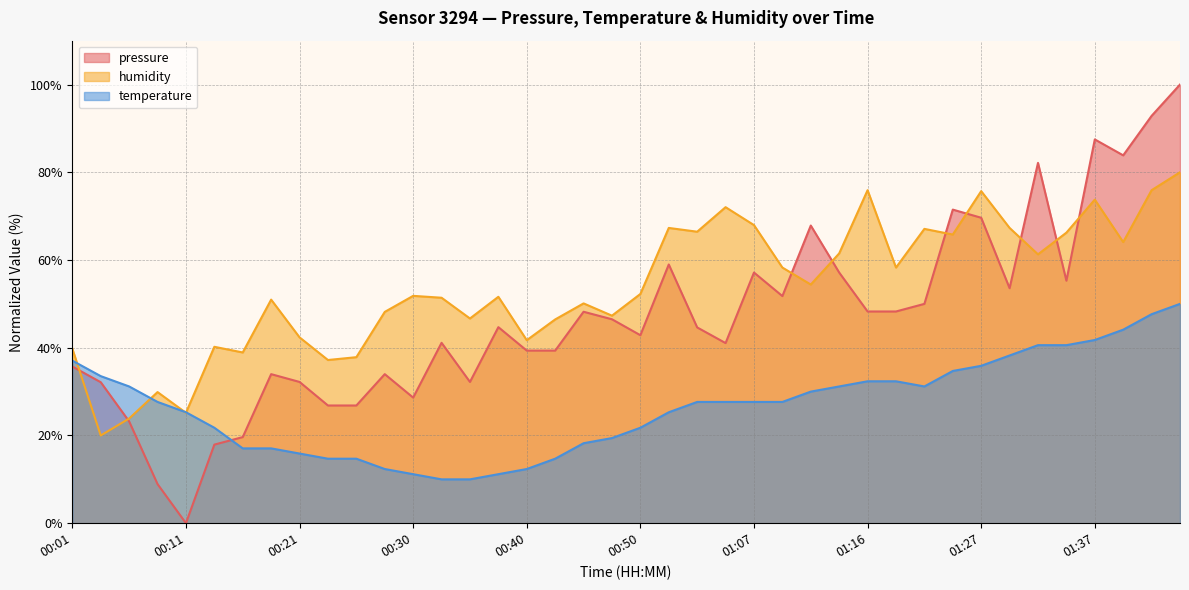

Reading left to right, what are all the values shown in this chart?

pressure: 00:01=35.7	00:03=32.1	00:06=23.2	00:08=8.9	00:11=0.0	00:13=17.9	00:16=19.6	00:18=34.0	00:21=32.2	00:23=26.8	00:25=26.8	00:28=34.0	00:30=28.6	00:33=41.1	00:35=32.2	00:38=44.7	00:40=39.3	00:43=39.3	00:45=48.2	00:47=46.5	00:50=42.9	00:59=59.0	01:02=44.6	01:04=41.1	01:07=57.1	01:09=51.8	01:11=67.9	01:14=57.1	01:16=48.3	01:19=48.3	01:21=50.0	01:24=71.5	01:27=69.6	01:29=53.6	01:32=82.1	01:34=55.3	01:37=87.5	01:39=83.9	01:42=92.9	01:44=100.0
temperature: 00:01=37.1	00:03=33.5	00:06=31.2	00:08=27.6	00:11=25.3	00:13=21.8	00:16=17.1	00:18=17.1	00:21=15.9	00:23=14.7	00:25=14.7	00:28=12.4	00:30=11.2	00:33=10.0	00:35=10.0	00:38=11.2	00:40=12.4	00:43=14.7	00:45=18.2	00:47=19.4	00:50=21.8	00:59=25.3	01:02=27.6	01:04=27.6	01:07=27.6	01:09=27.6	01:11=30.0	01:14=31.2	01:16=32.4	01:19=32.4	01:21=31.2	01:24=34.7	01:27=35.9	01:29=38.2	01:32=40.6	01:34=40.6	01:37=41.8	01:39=44.1	01:42=47.6	01:44=50.0
humidity: 00:01=39.8	00:03=20.0	00:06=23.9	00:08=29.9	00:11=25.2	00:13=40.2	00:16=38.9	00:18=51.0	00:21=42.4	00:23=37.2	00:25=37.8	00:28=48.2	00:30=51.8	00:33=51.4	00:35=46.7	00:38=51.6	00:40=41.7	00:43=46.5	00:45=50.1	00:47=47.3	00:50=52.3	00:59=67.3	01:02=66.5	01:04=72.0	01:07=68.0	01:09=58.3	01:11=54.4	01:14=61.5	01:16=75.9	01:19=58.3	01:21=67.1	01:24=65.8	01:27=75.7	01:29=67.3	01:32=61.3	01:34=66.2	01:37=73.8	01:39=64.1	01:42=75.9	01:44=80.0